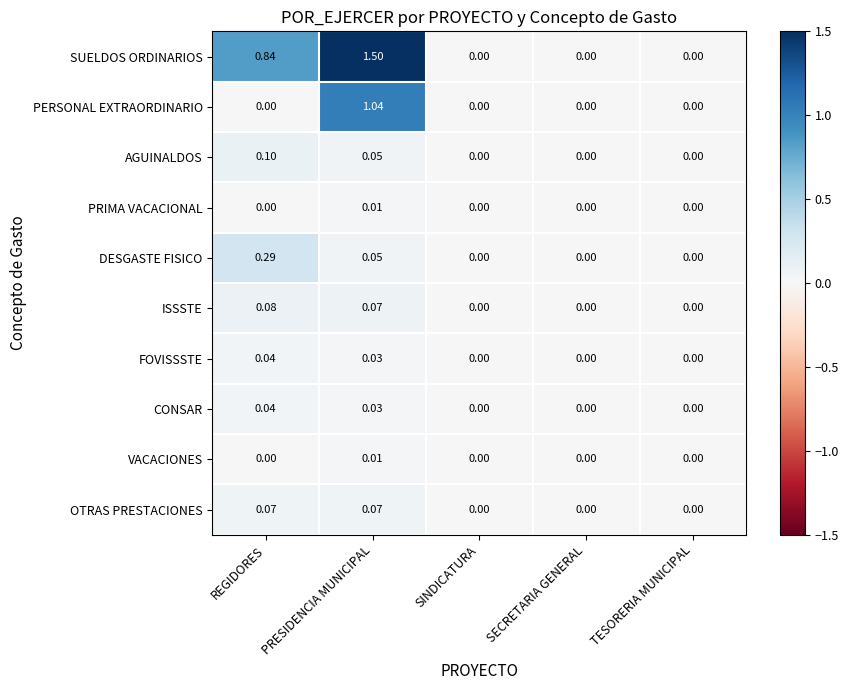

Which category has the highest value across all series?

PRESIDENCIA MUNICIPAL